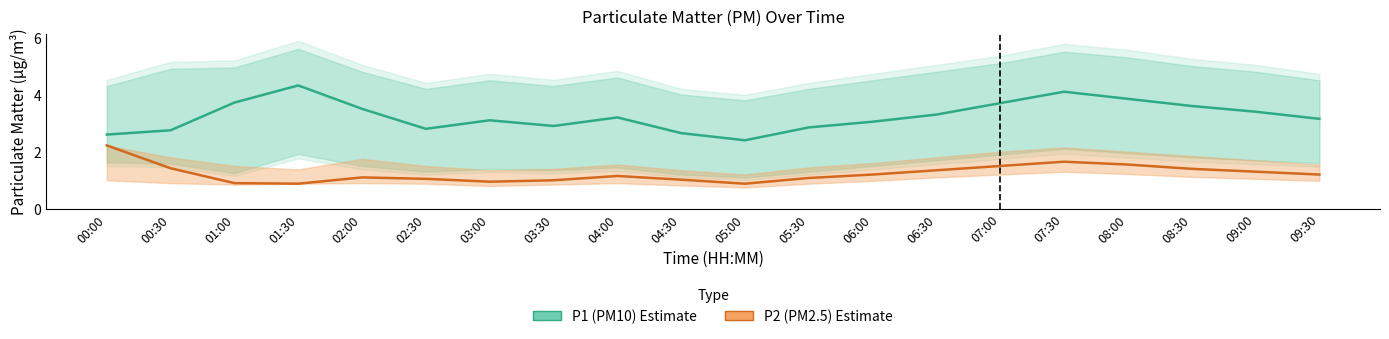

True or false: P1 (PM10) and P2 (PM2.5) cross at least once.

False